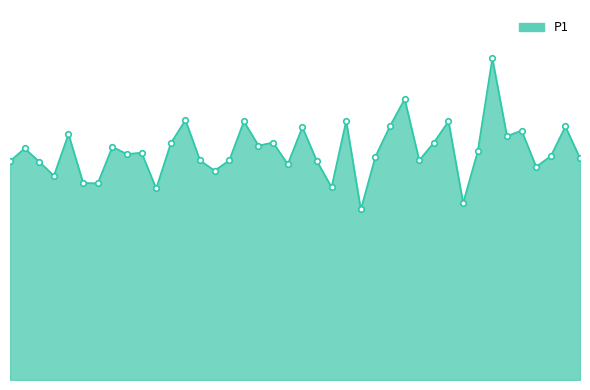

How many data points are less than 8?

6